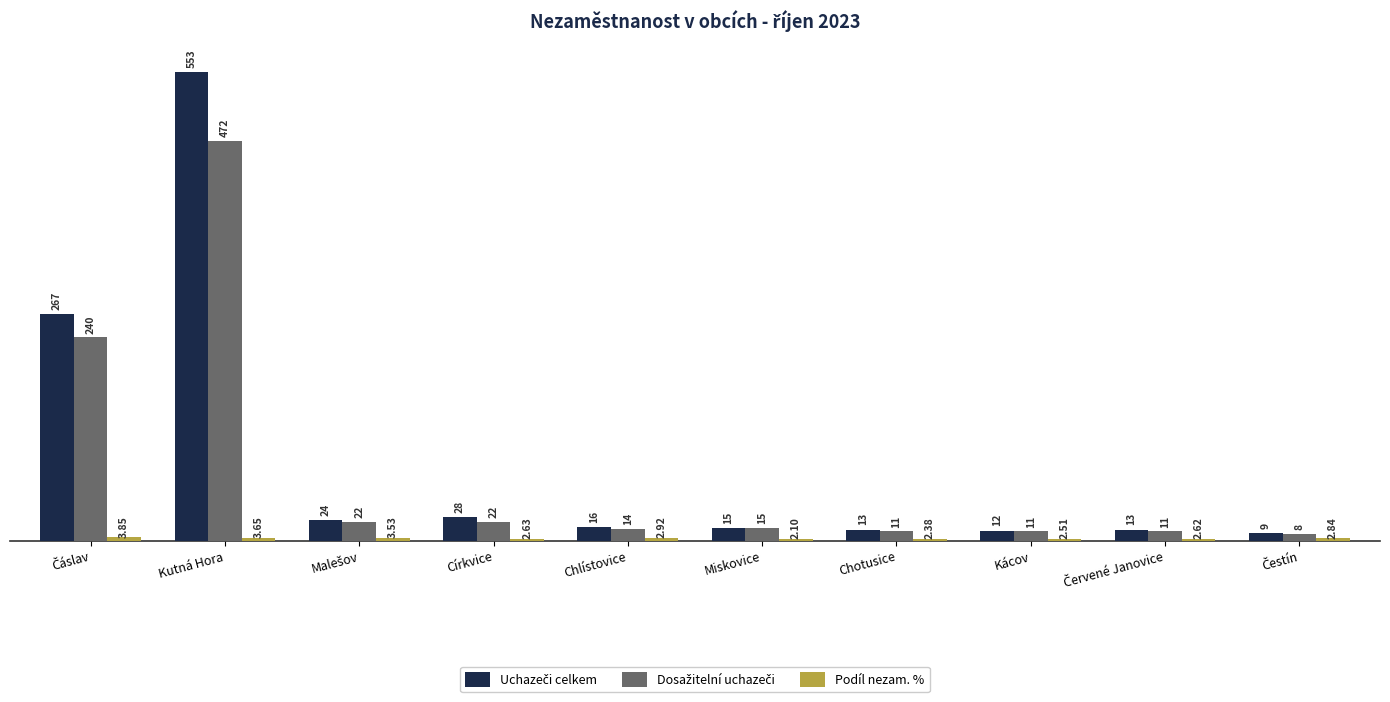

Which label corresponds to the largest value in the chart?

Kutná Hora